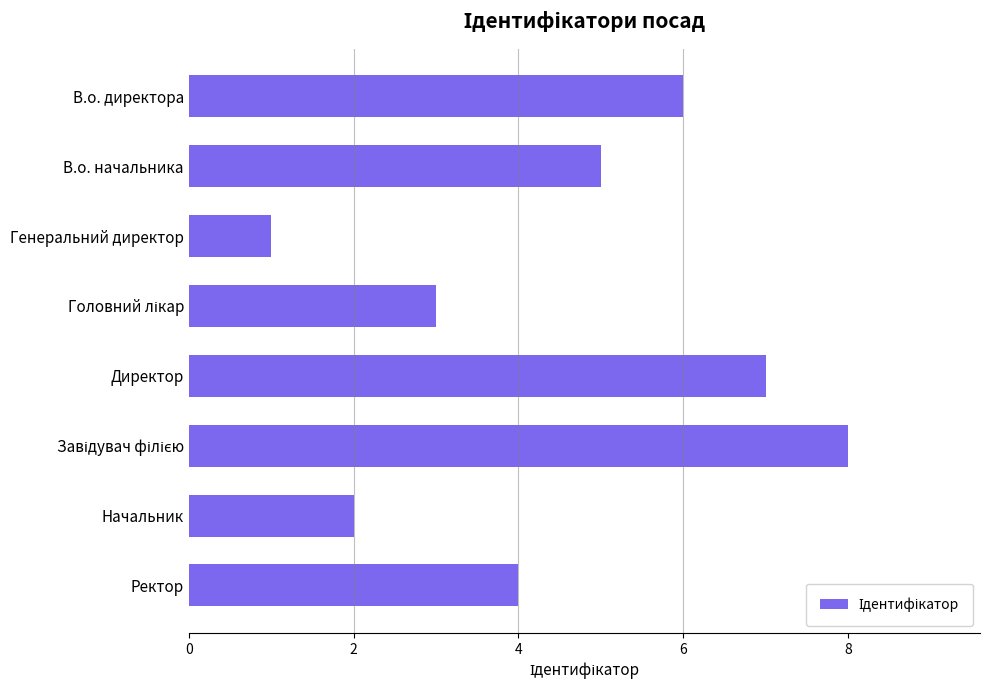

What is the label of the 4th bar from the bottom?

Директор